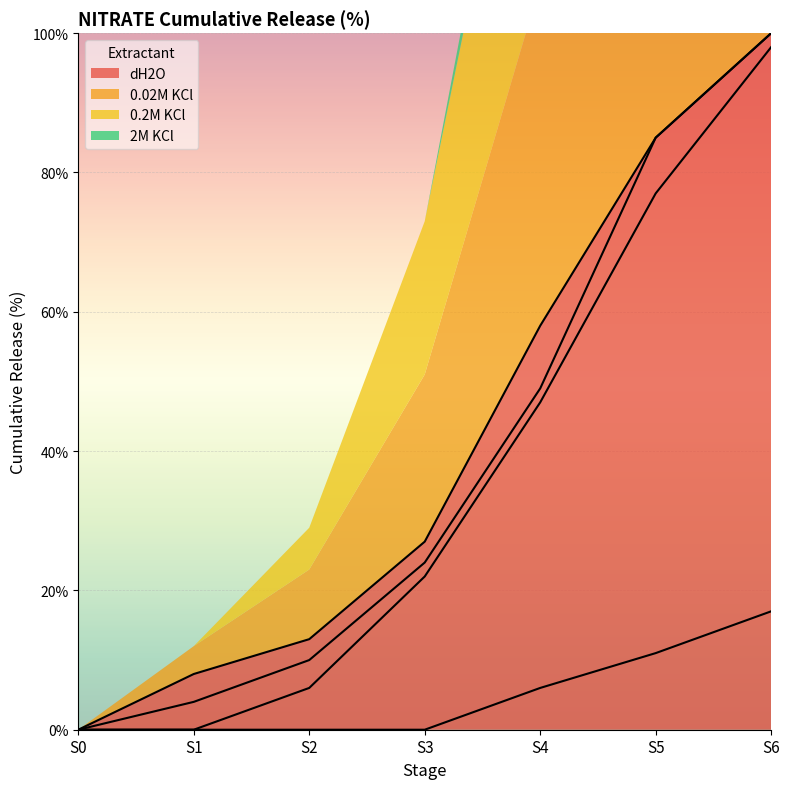

What is the difference between the maximum and second lowest values in the 2M KCl series?

17